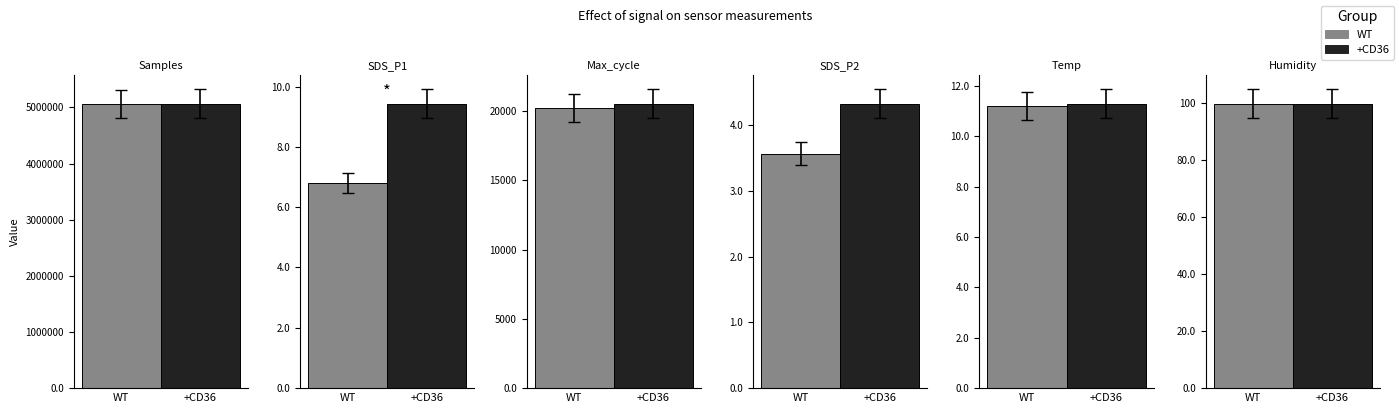

Reading left to right, list all the values displayed in this chart.

WT: Samples=5062650.0	SDS_P1=6.8	Max_cycle=20220.0	SDS_P2=3.6	Temp=11.2	Humidity=99.9
+CD36: Samples=5065072.0	SDS_P1=9.4	Max_cycle=20547.0	SDS_P2=4.3	Temp=11.3	Humidity=99.9